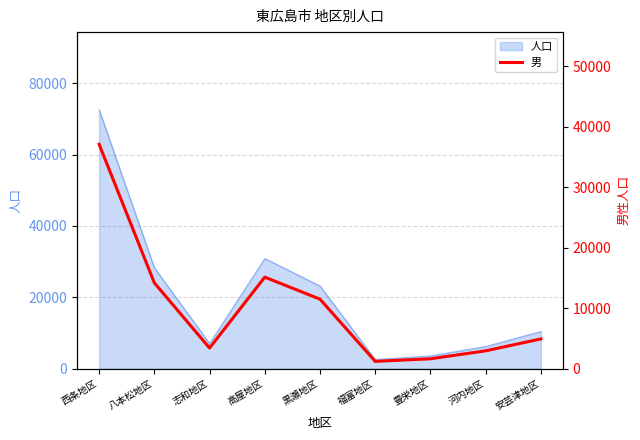

List the labels in order of value, largest first.

西条地区, 高屋地区, 八本松地区, 黒瀬地区, 安芸津地区, 志和地区, 河内地区, 豊栄地区, 福富地区